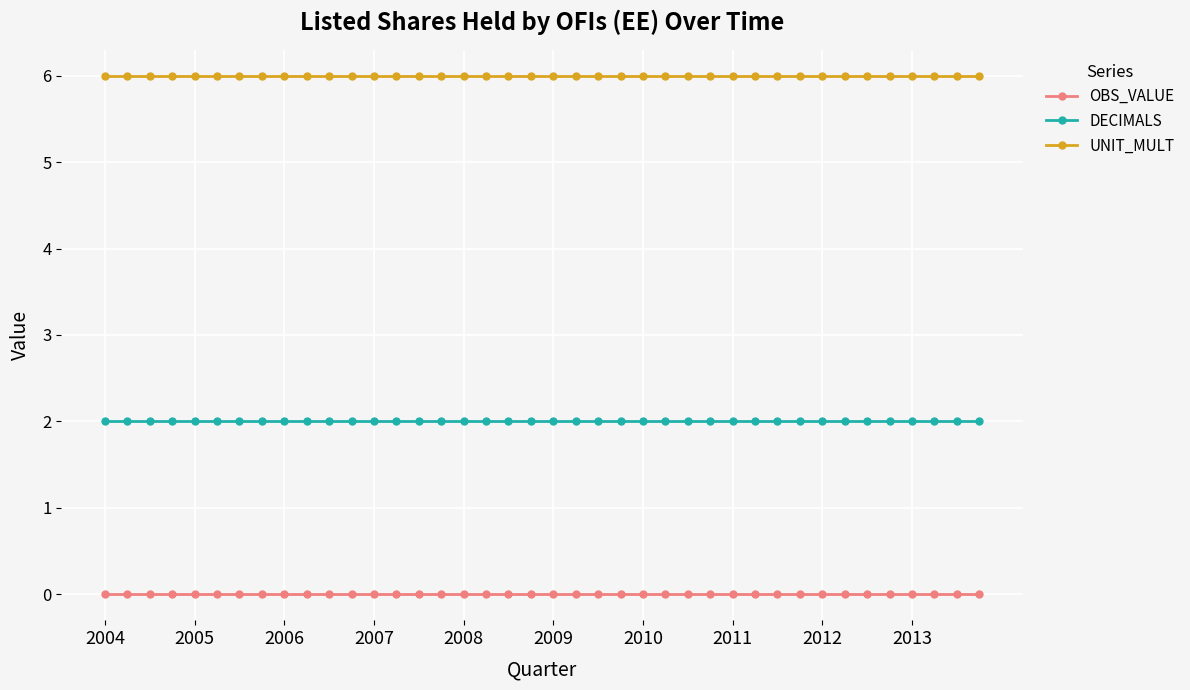

Reading left to right, what are all the values shown in this chart?

OBS_VALUE: 0	0	0	0	0	0	0	0	0	0	0	0	0	0	0	0	0	0	0	0	0	0	0	0	0	0	0	0	0	0	0	0	0	0	0	0	0	0	0	0
DECIMALS: 2	2	2	2	2	2	2	2	2	2	2	2	2	2	2	2	2	2	2	2	2	2	2	2	2	2	2	2	2	2	2	2	2	2	2	2	2	2	2	2
UNIT_MULT: 6	6	6	6	6	6	6	6	6	6	6	6	6	6	6	6	6	6	6	6	6	6	6	6	6	6	6	6	6	6	6	6	6	6	6	6	6	6	6	6